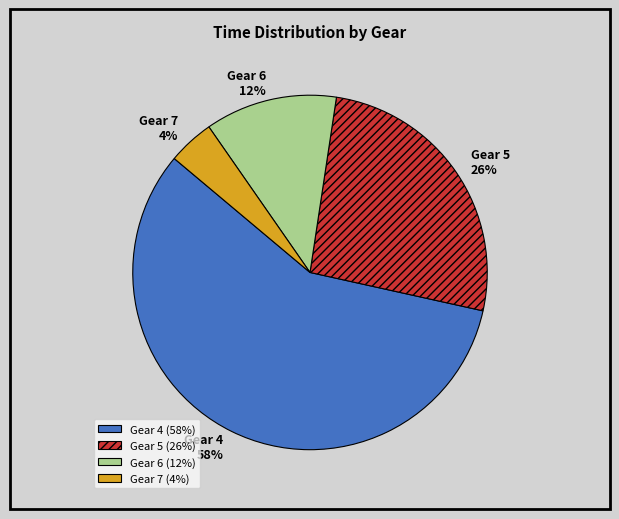

Which slice is the largest?

Gear 4